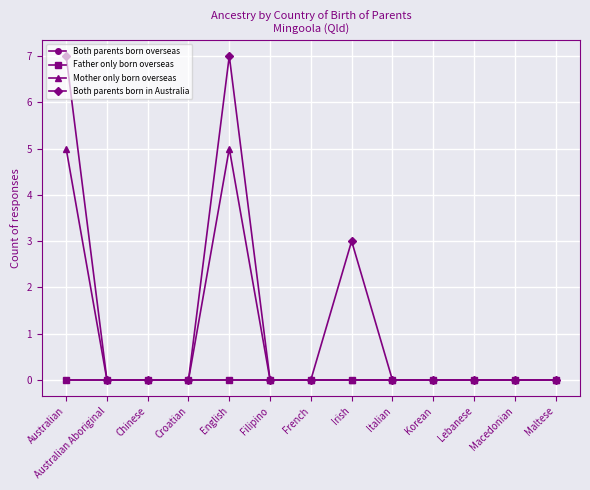

Where is the first local maximum for Mother only born overseas?

English